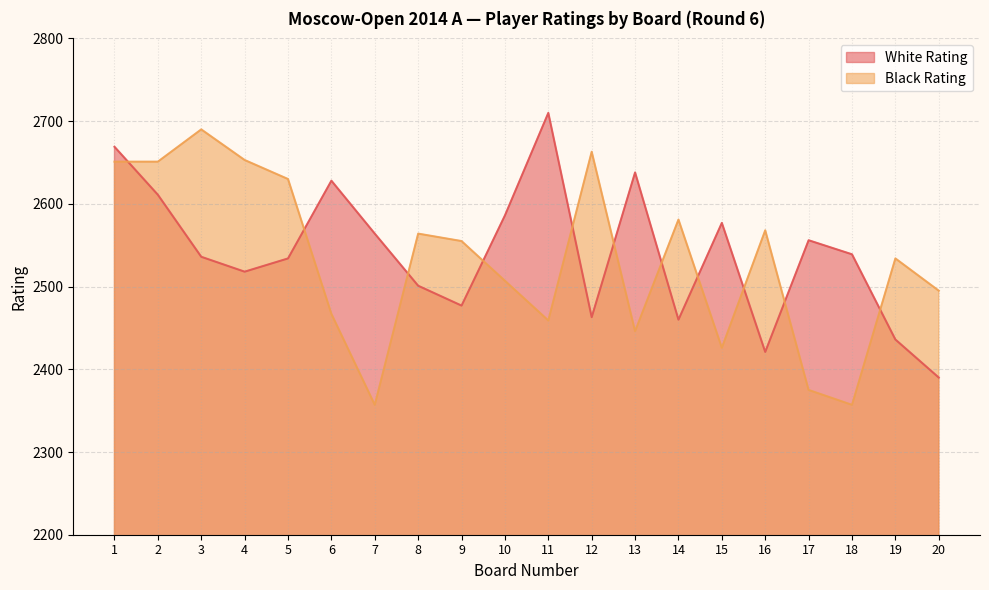

List the series in order of their peak value, highest first.

White Rating, Black Rating